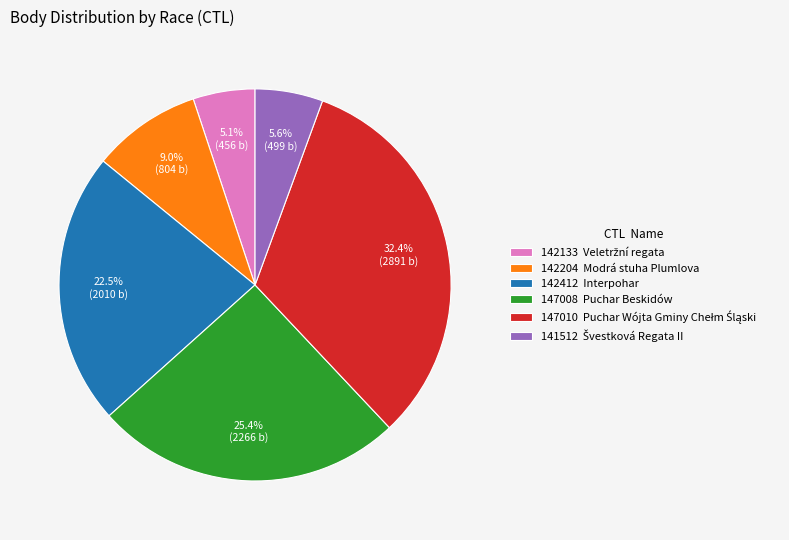

Which slice is the largest?

147010